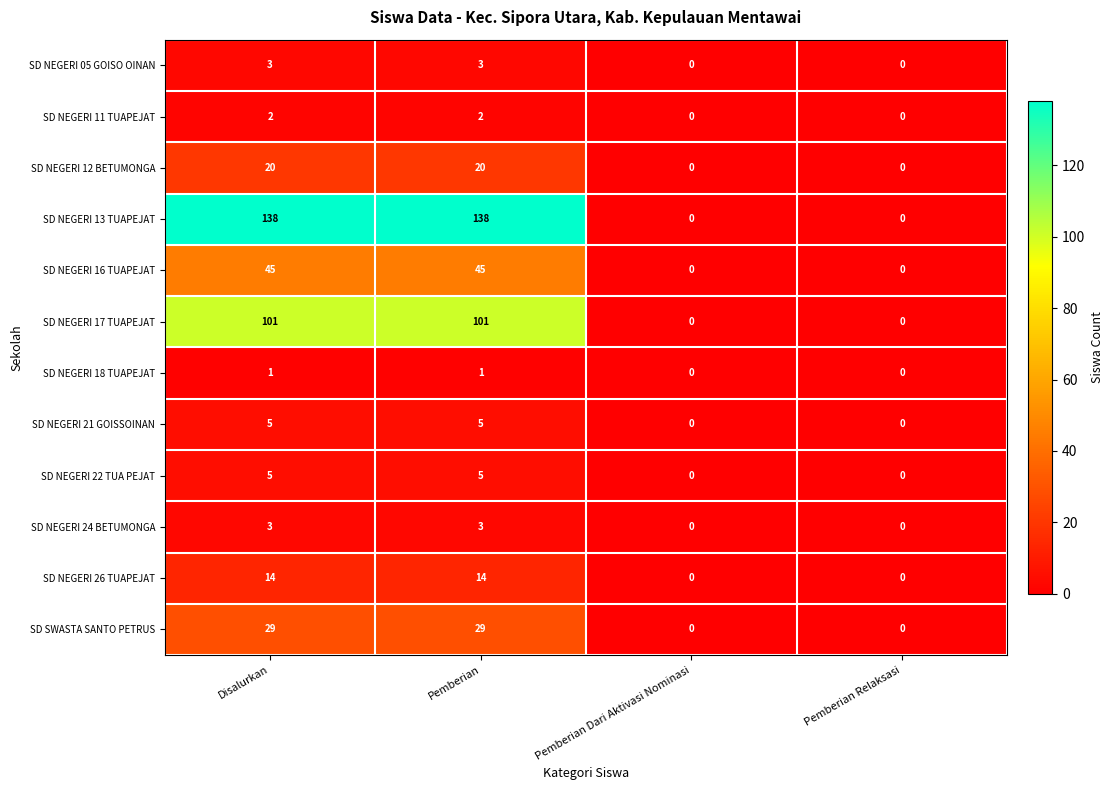

True or false: SD NEGERI 11 TUAPEJAT has a value of 1 at Pemberian Relaksasi.

False